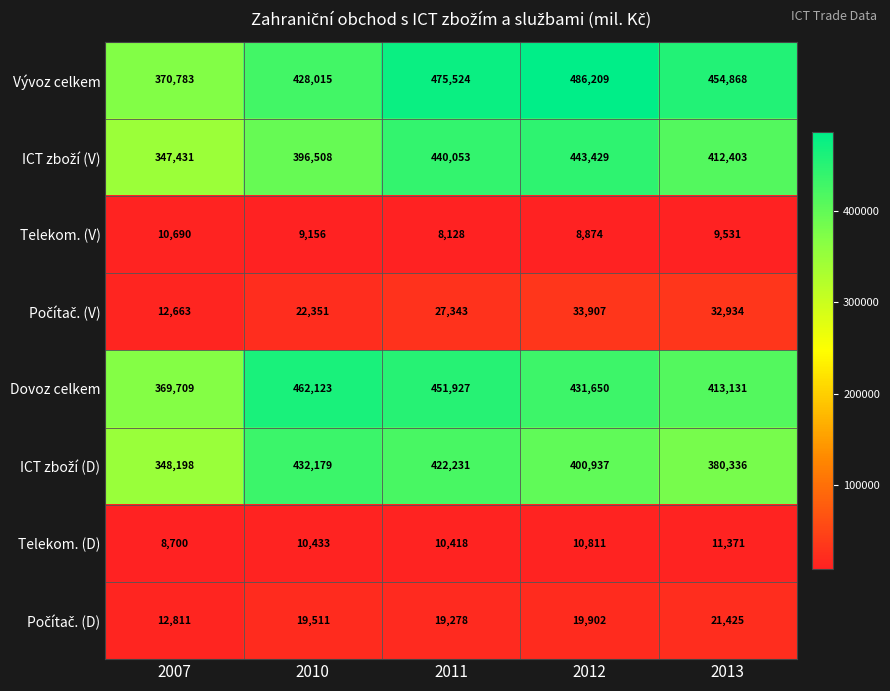

Where is Telekom. (D) nearest to the value 10035?

2011